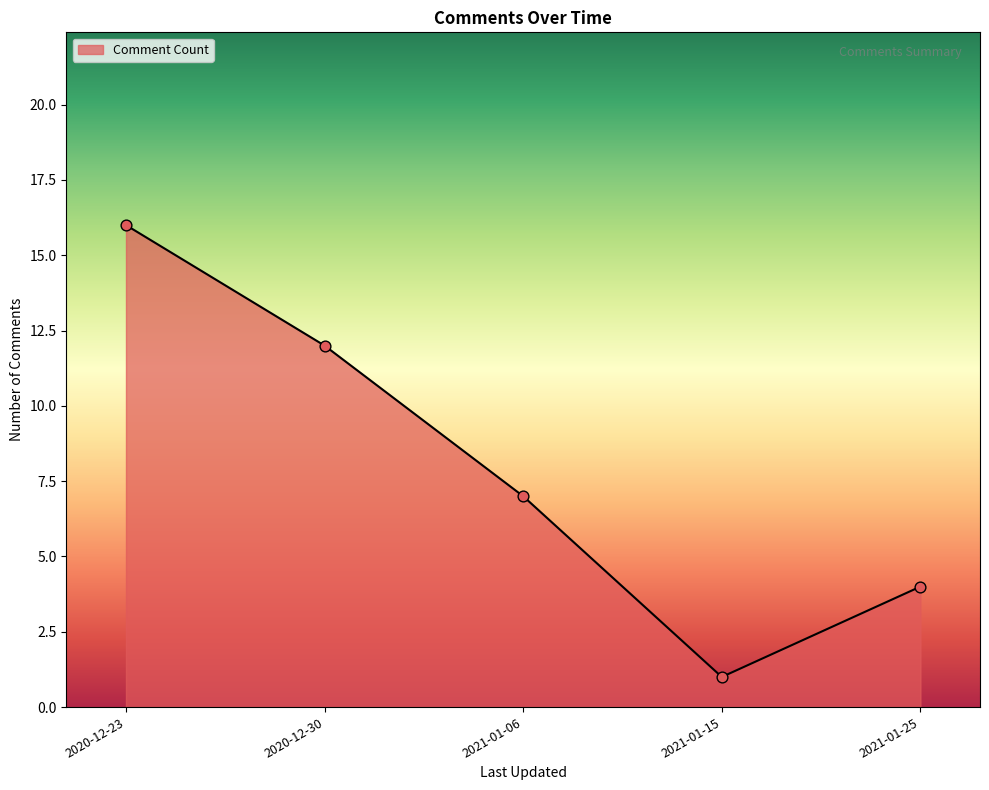

Approximately how many times larger is the value at 2020-12-30 compared to 2021-01-06?

1.7